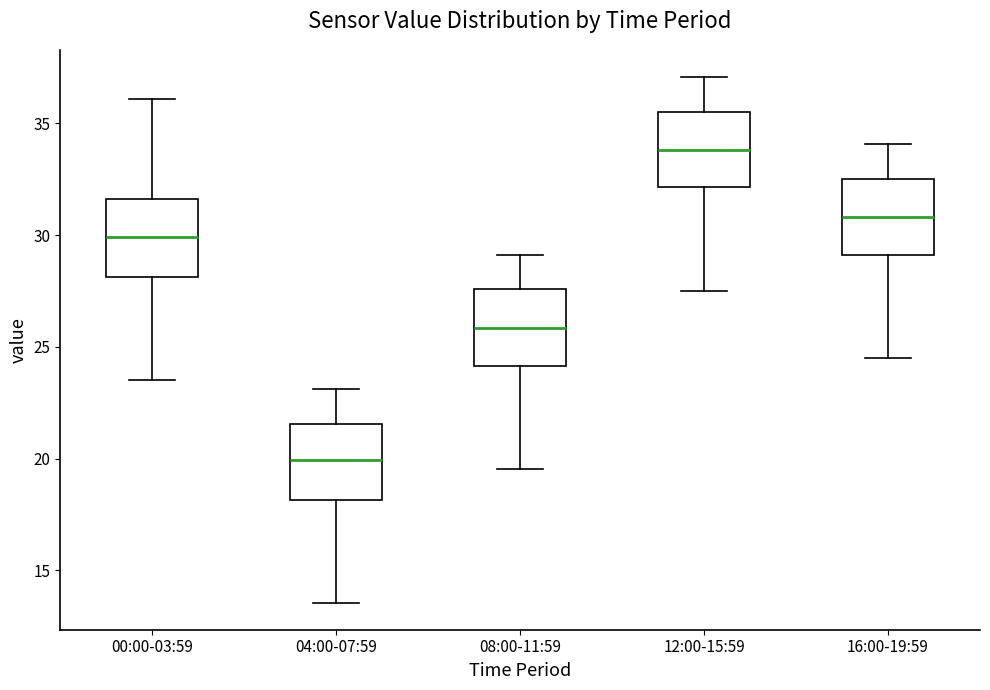

Which box has the lowest median line?

04:00-07:59